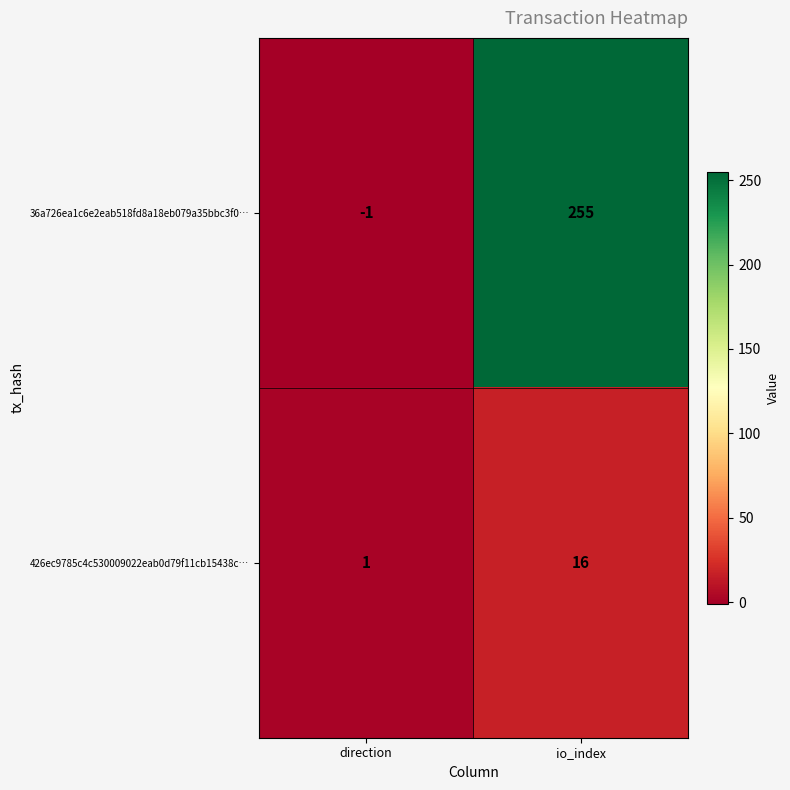

Reading left to right, what are all the values shown in this chart?

36a726ea1c6e2eab518fd8a18eb079a35bbc3f0…: direction=-1	io_index=255
426ec9785c4c530009022eab0d79f11cb15438c…: direction=1	io_index=16